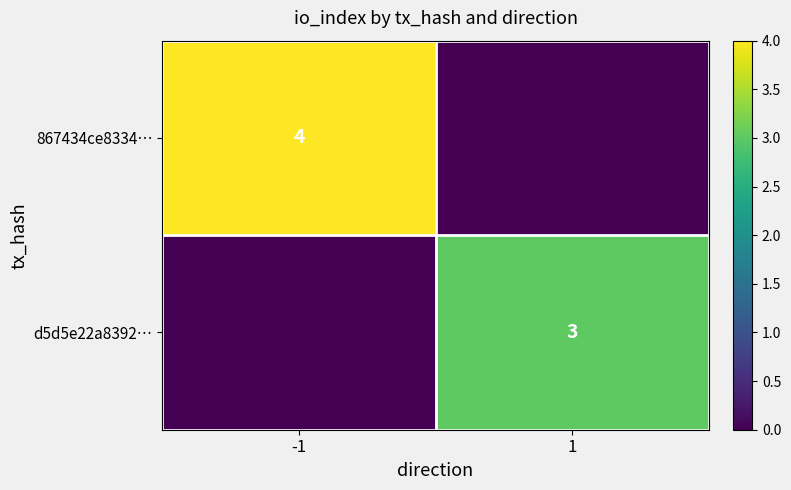

What is the spread (max minus min) of values at 1?

3